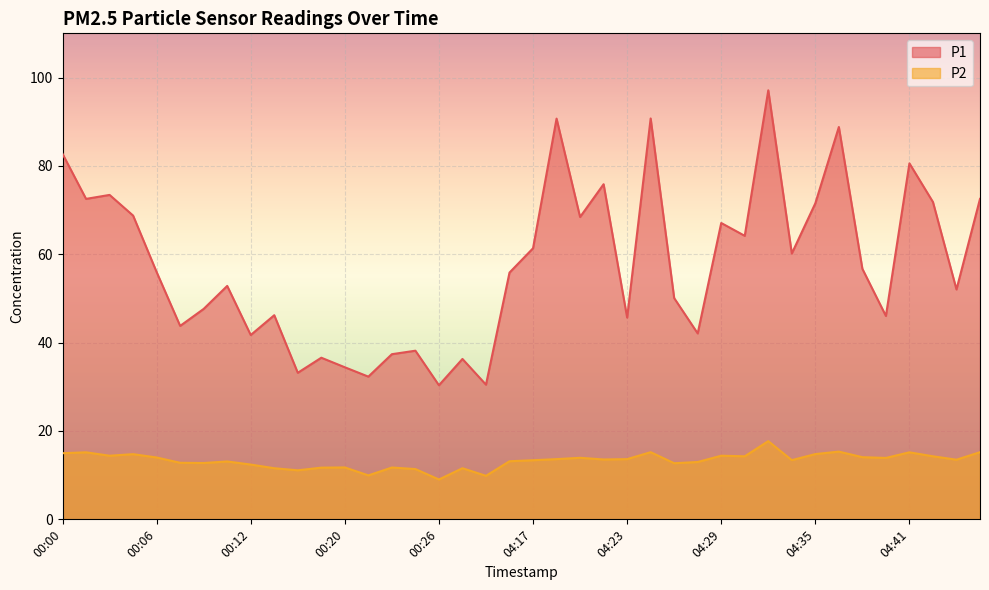

List the series in order of their overall mean, highest first.

P1, P2